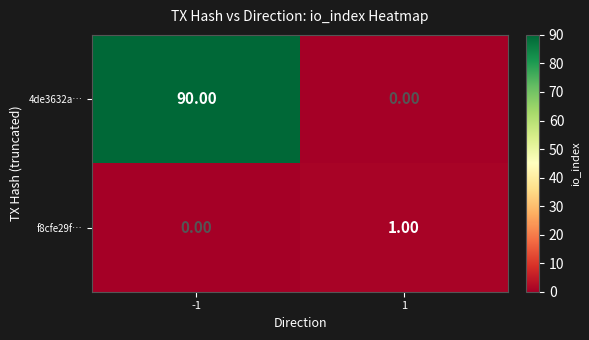

What is the total value across all series at 1?

1